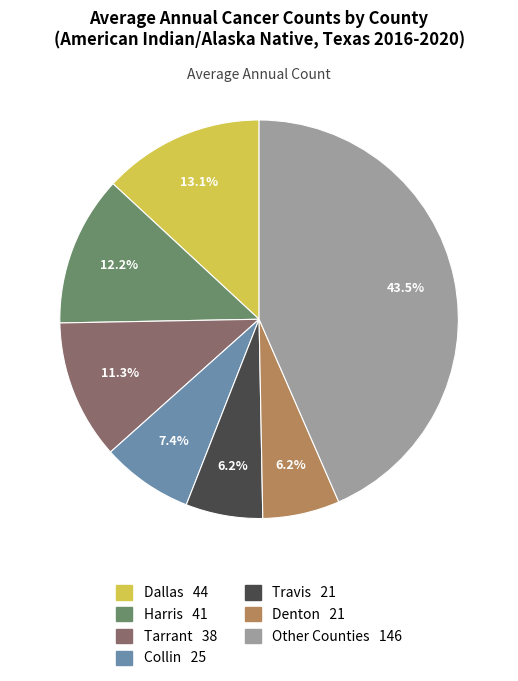

Does any single category account for the majority?

No